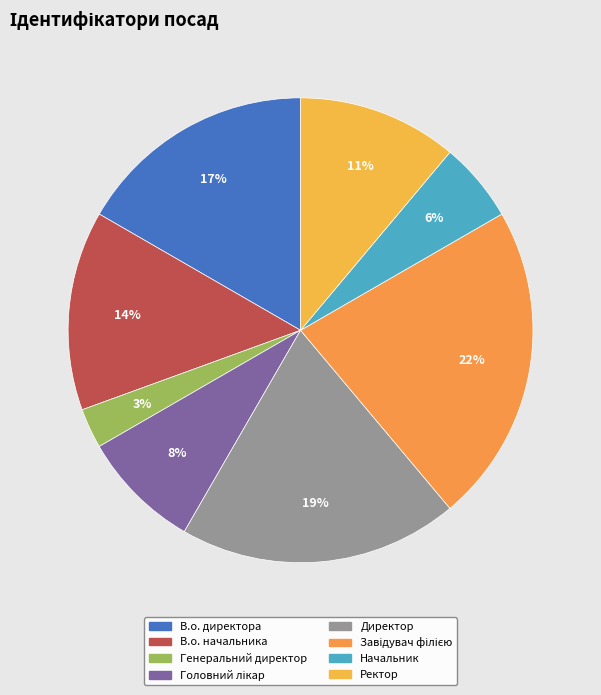

Approximately how many times larger is the value at Генеральний директор compared to Начальник?

0.5